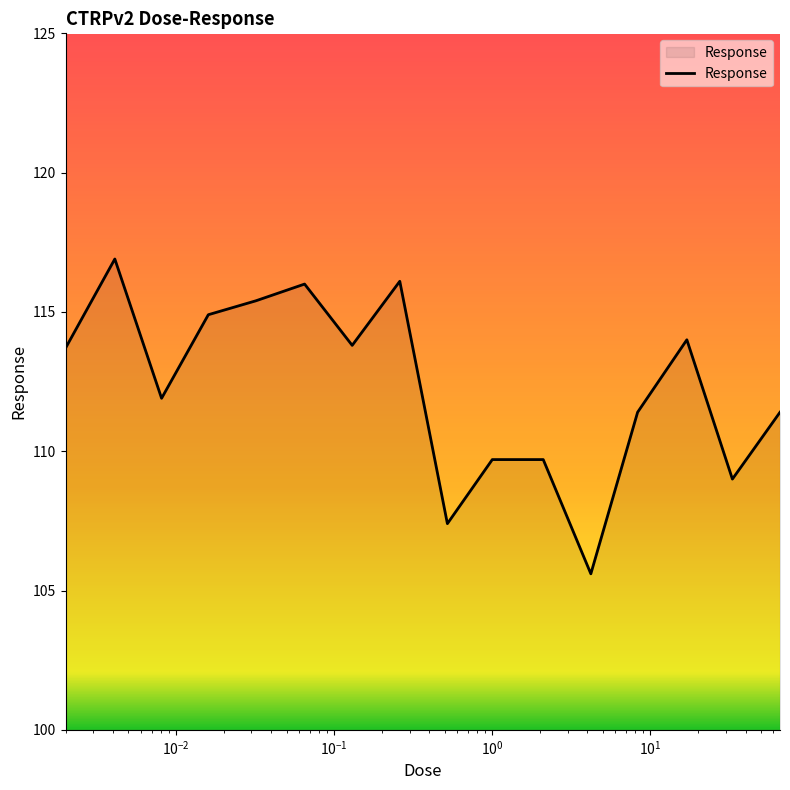

What is the maximum value shown in the chart?

116.9